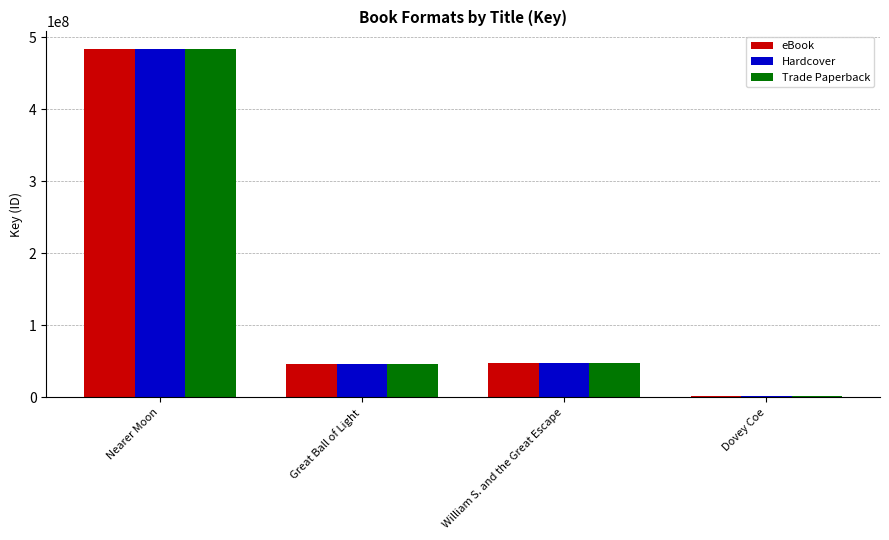

Is the value of eBook at Dovey Coe greater than the value of Hardcover at Nearer Moon?

No